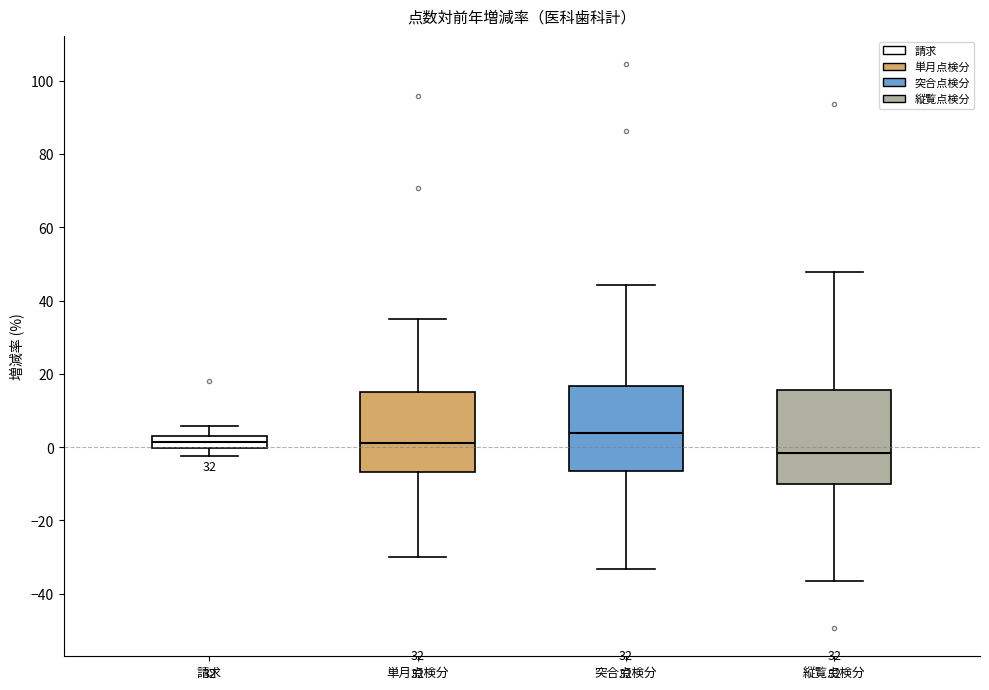

Which box has the highest median line?

突合点検分